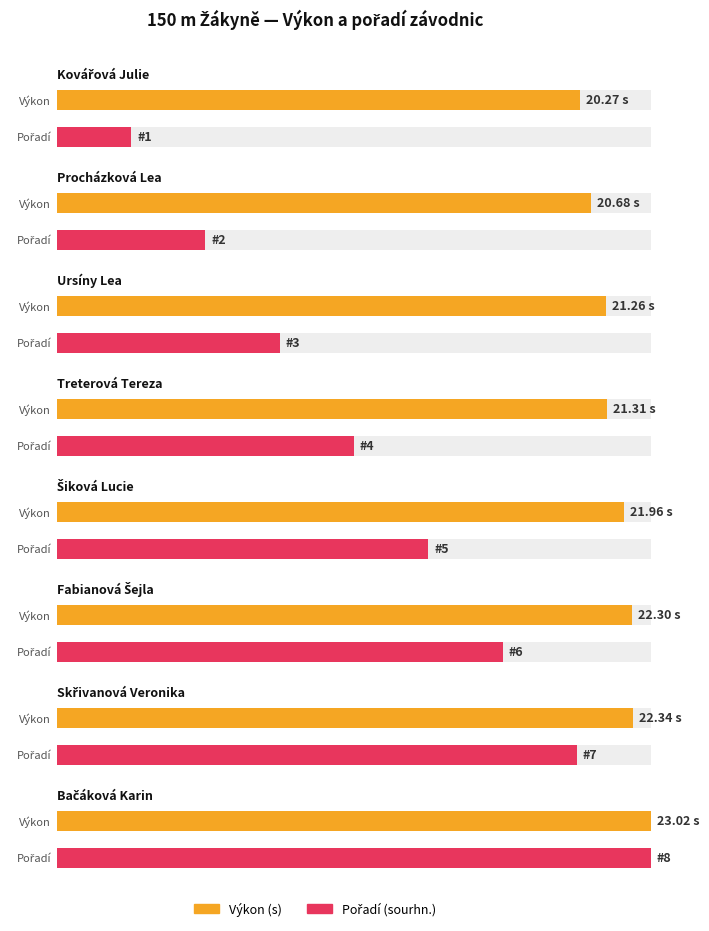

Does the chart contain stacked bars?

No